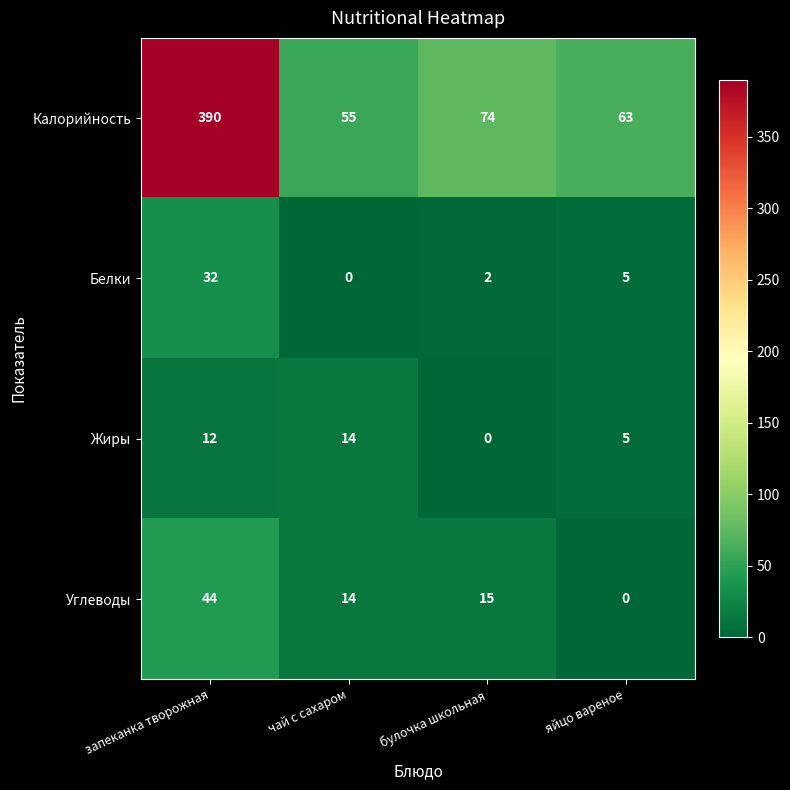

At how many categories does at least one series exceed 363?

1